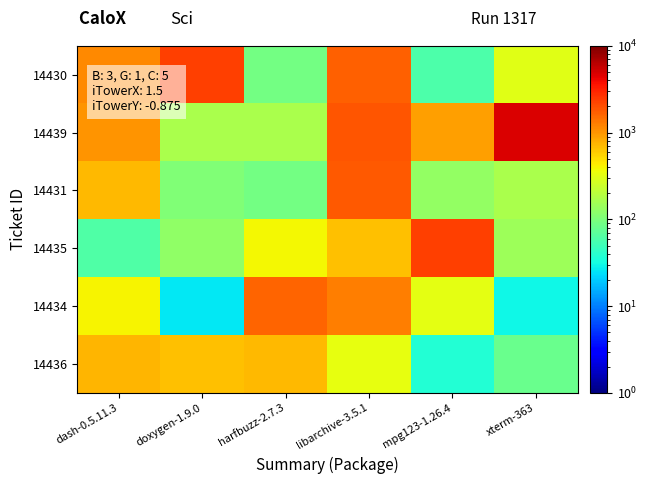

At which category is the sum across all series the highest?

libarchive-3.5.1